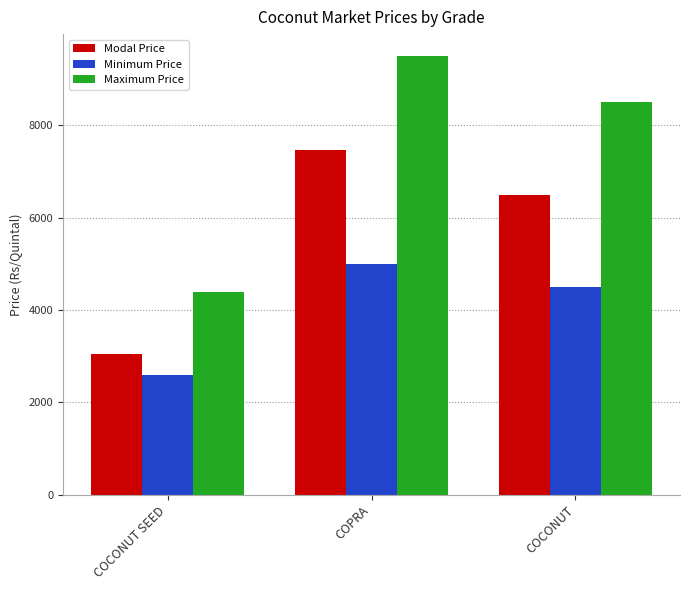

What is the minimum value for Modal Price?

3050